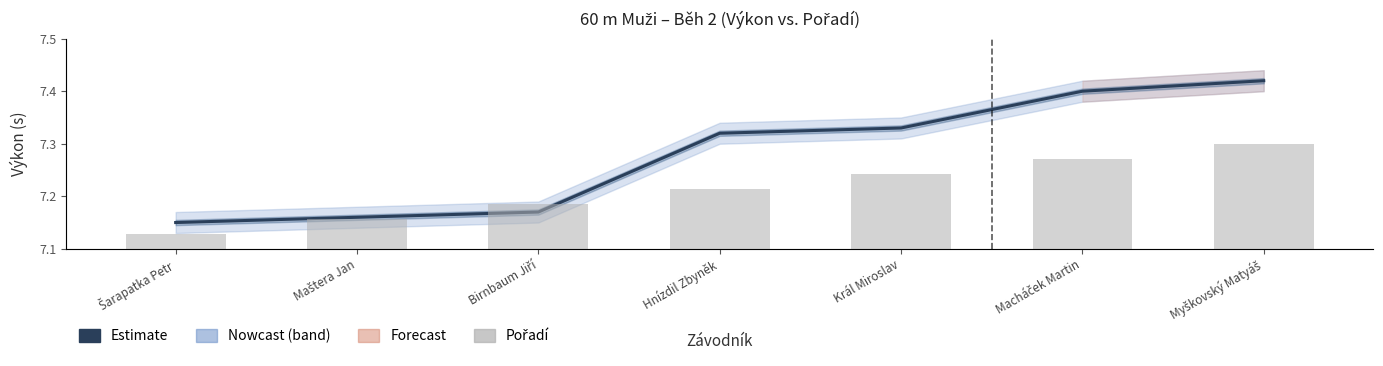

Which series has the largest total across all categories?

Výkon (Estimate)